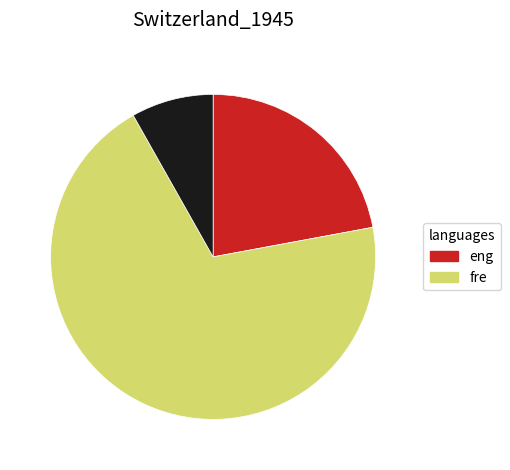

Is there any slice that represents more than half of the pie?

Yes